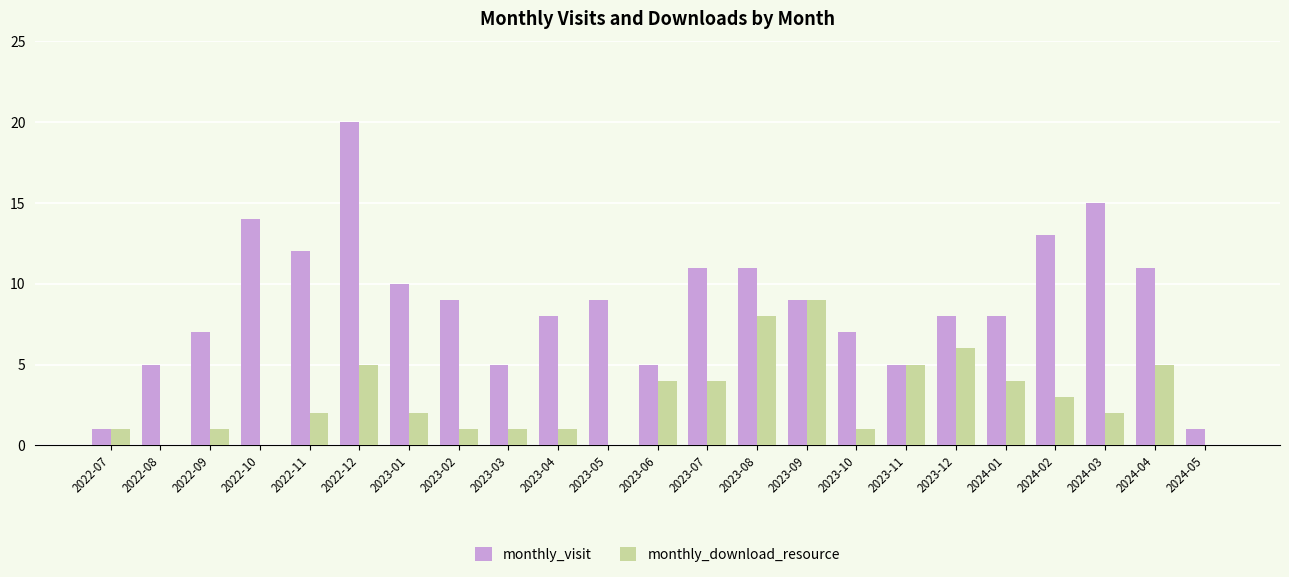

Between 2022-11 and 2023-09, which series saw the biggest shift?

monthly_download_resource